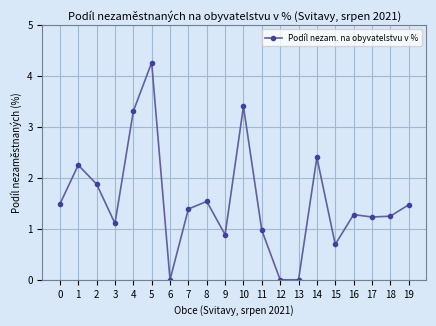

What is the average value?

1.5